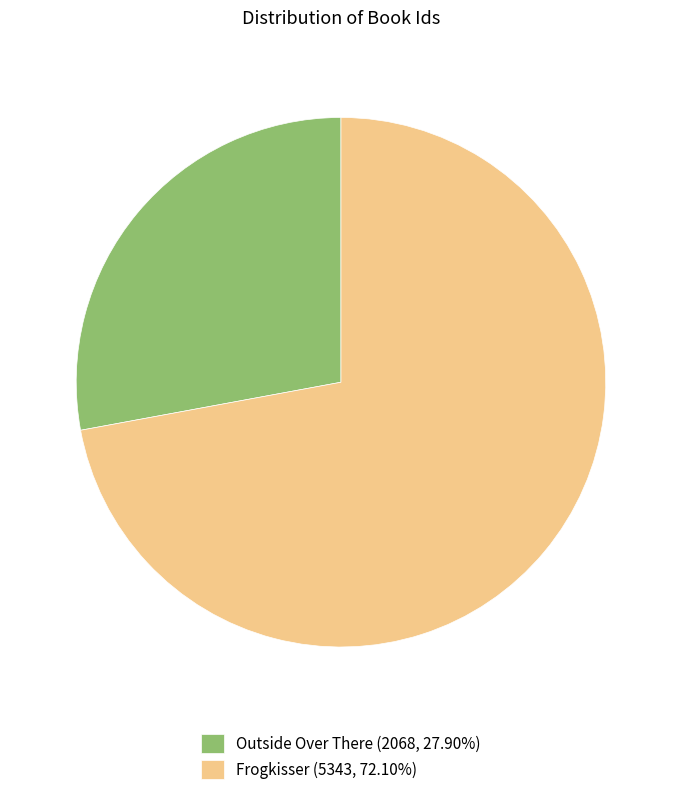

The Frogkisser slice represents 72% of the pie. True or false?

True